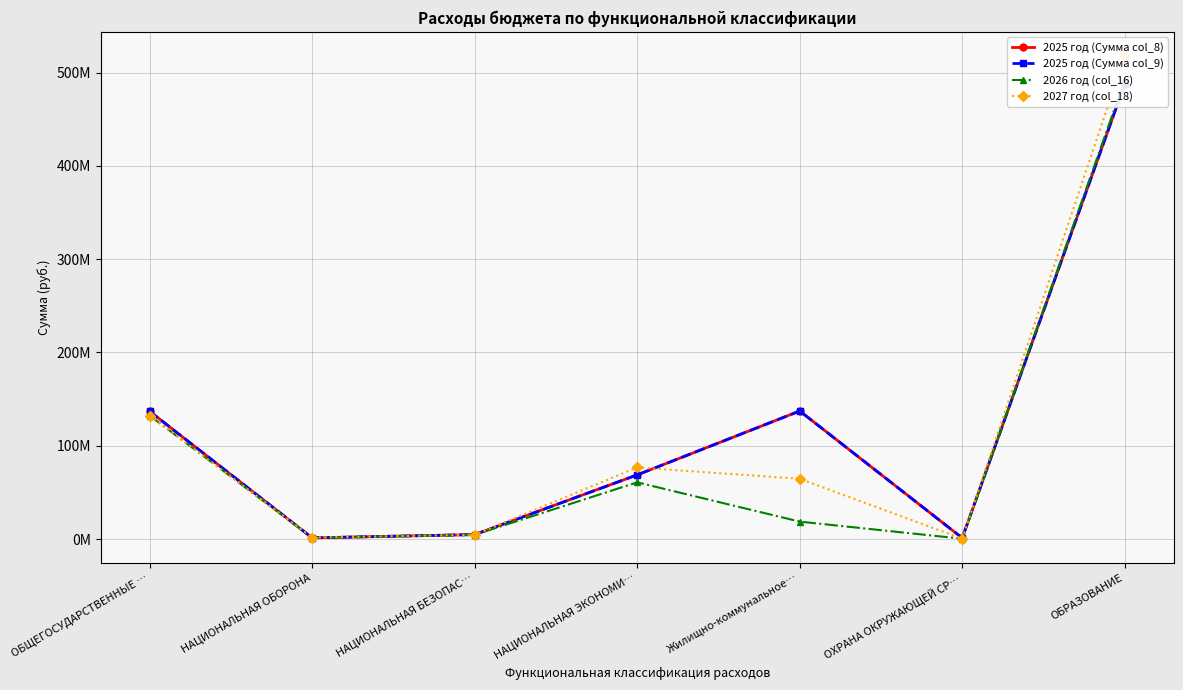

At which category is the sum across all series the highest?

ОБРАЗОВАНИЕ